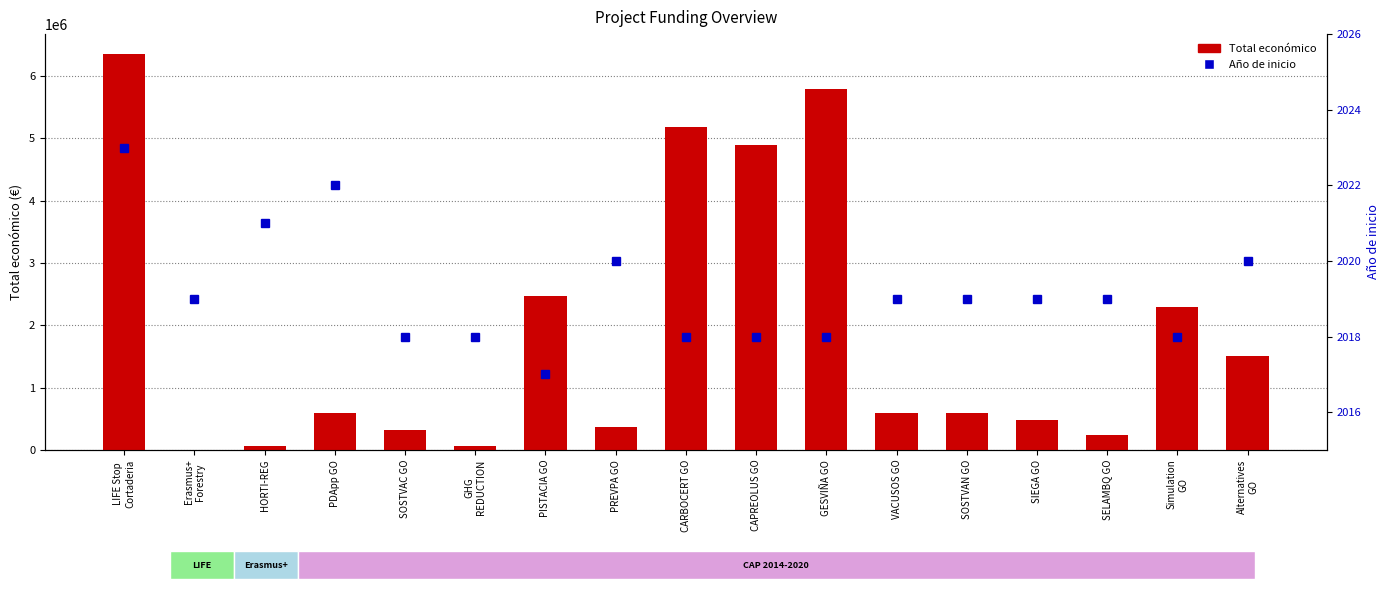

Which series has the widest spread of values?

Total económico